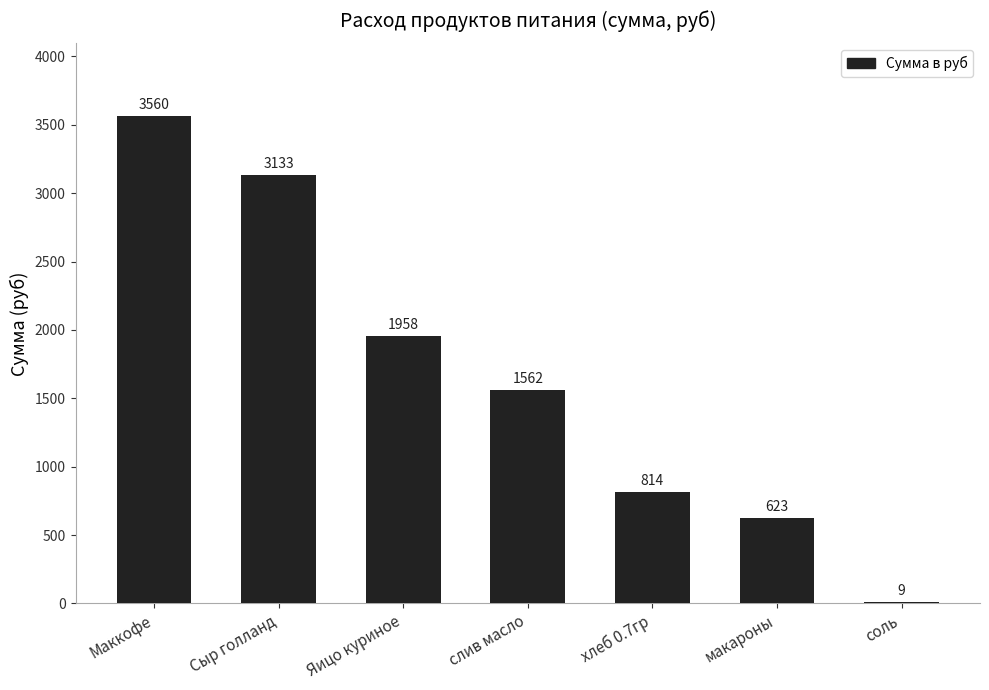

What is the sum of all values?

11658.5